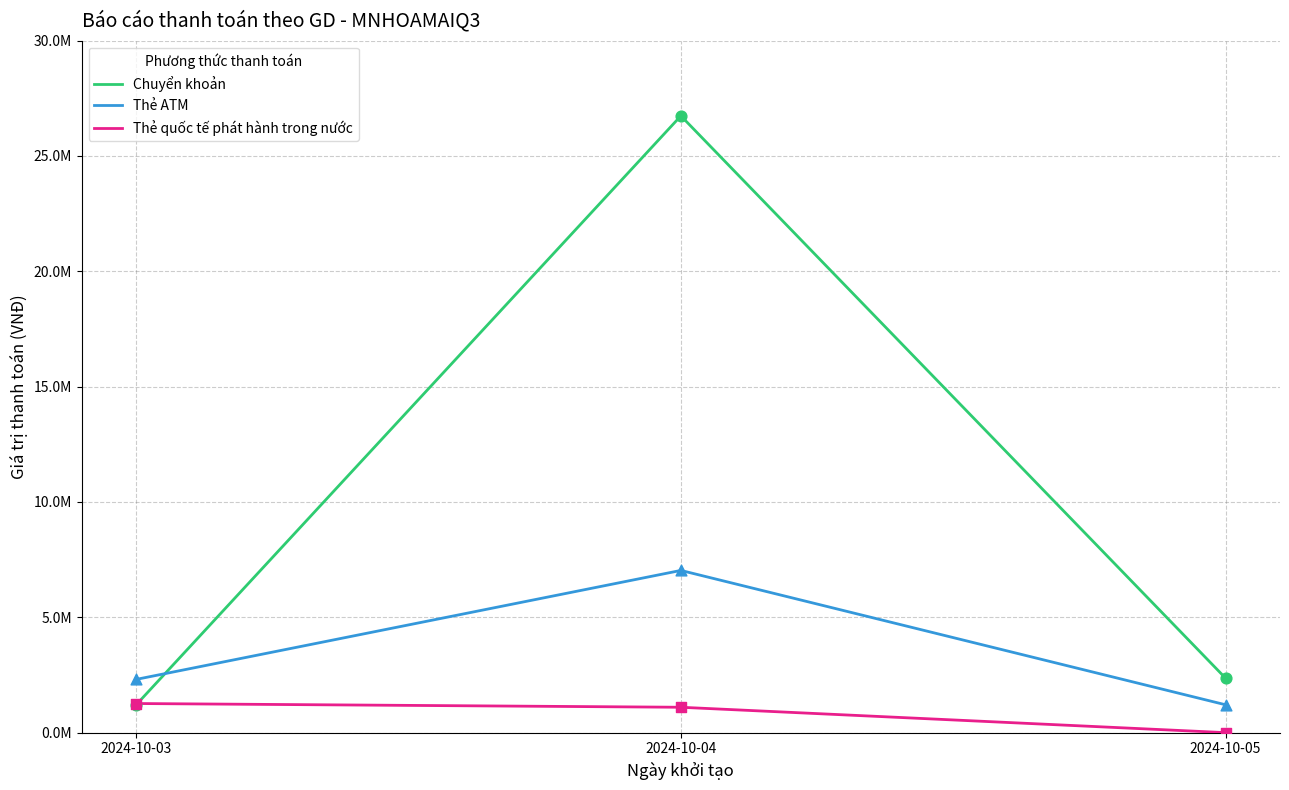

Which series has the largest total across all categories?

Chuyển khoản